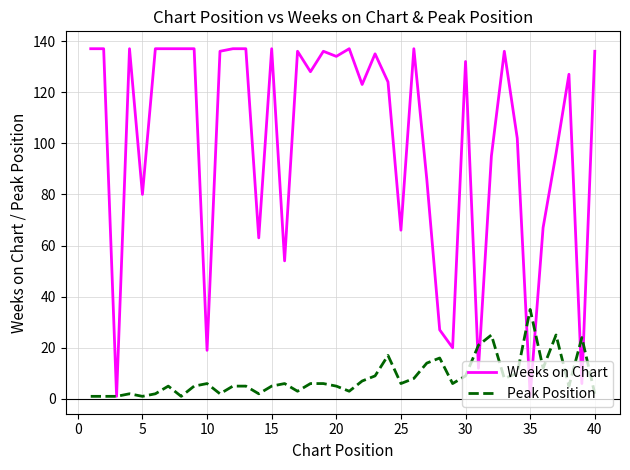

What is the maximum value for Peak Position?

35